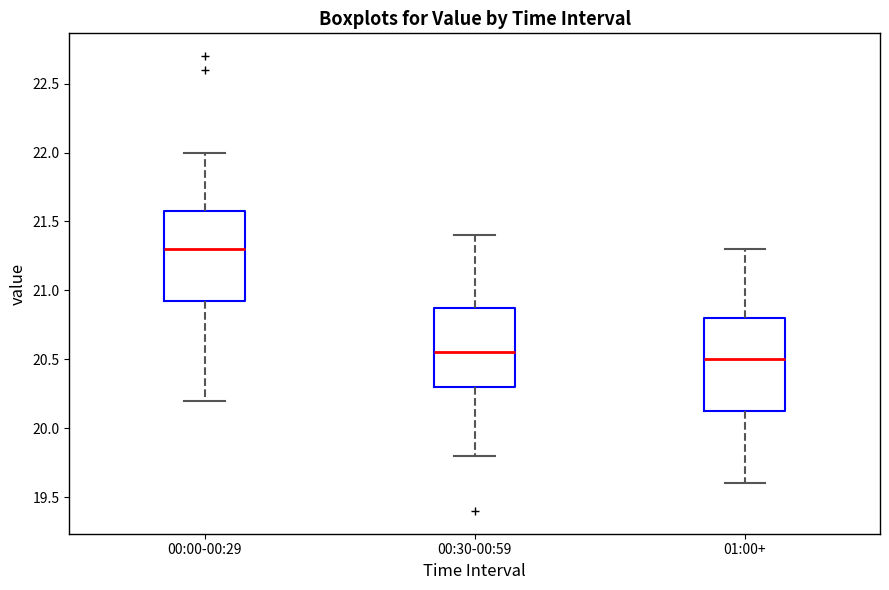

Reading left to right, transcribe this box plot: for each box, give where its median line is, the range the box spans, and where its two whiskers end, as read against the y-axis. The values are not printed on the chart, so give them approximately, as read against the axis.

00:00-00:29: median 21.30, box 20.95 to 21.60, whiskers 20.20 to 22.00
00:30-00:59: median 20.55, box 20.30 to 20.90, whiskers 19.80 to 21.40
01:00+: median 20.50, box 20.15 to 20.80, whiskers 19.60 to 21.30